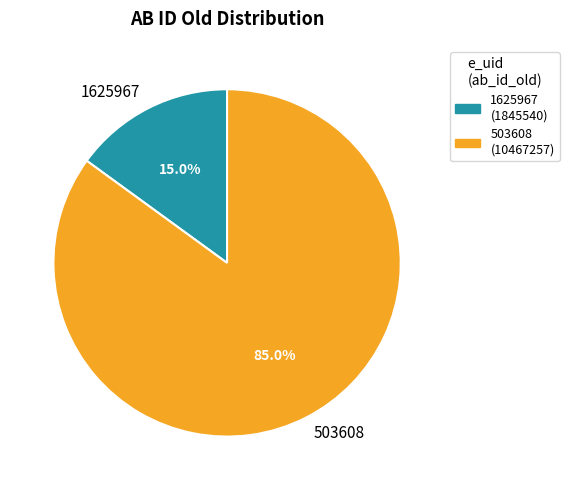

Which category has the smallest portion of the pie?

1625967